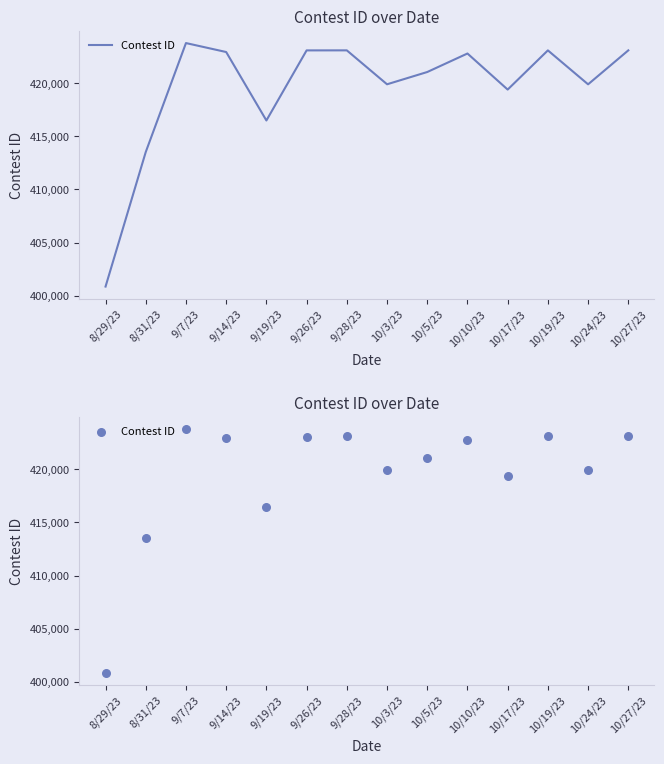

Between 9/14/23 and 9/26/23, which is larger?

9/26/23